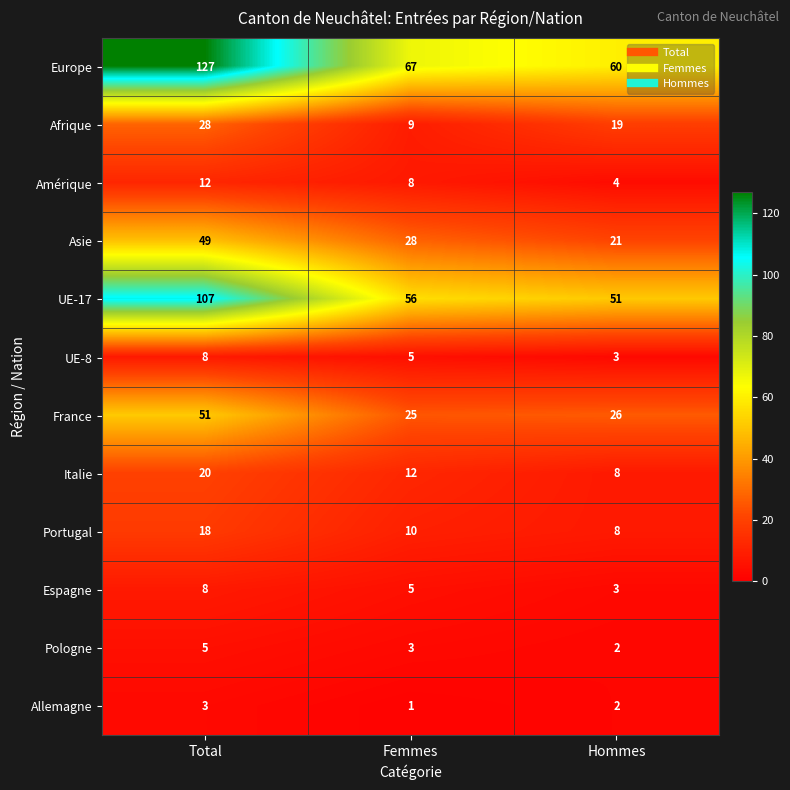

The UE-8 series shows 12 at Total. True or false?

False